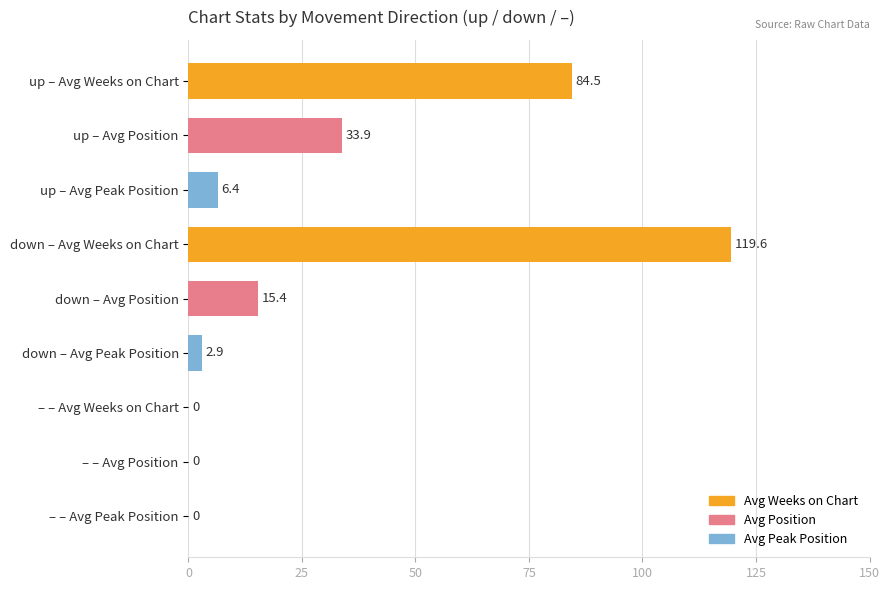

Read the value at up – Avg Weeks on Chart.

84.5